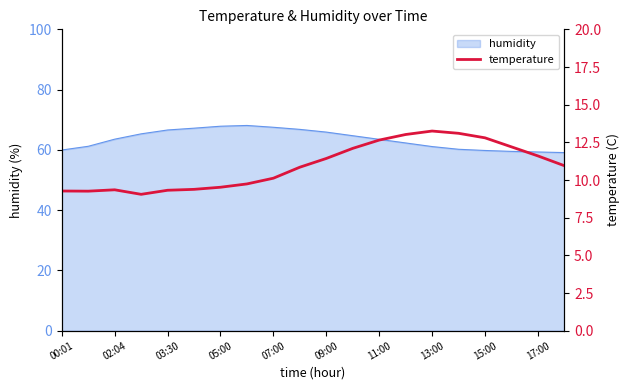

The value of humidity at 02:04 is 23.6. True or false?

False